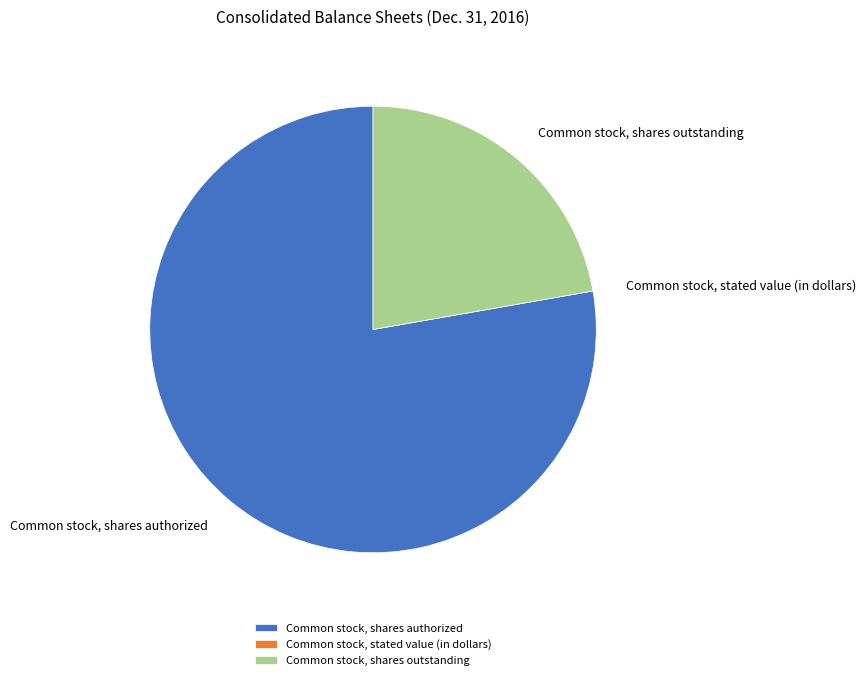

Between Common stock, shares outstanding and Common stock, shares authorized, which is larger?

Common stock, shares authorized